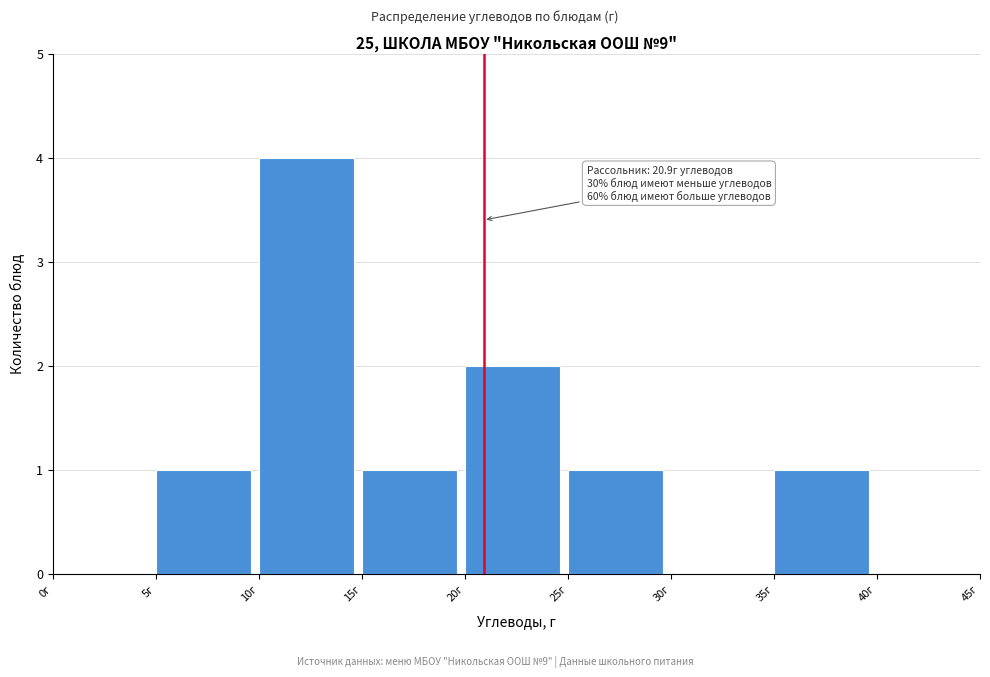

Over which range of the x-axis is the bar tallest?

10 to 15